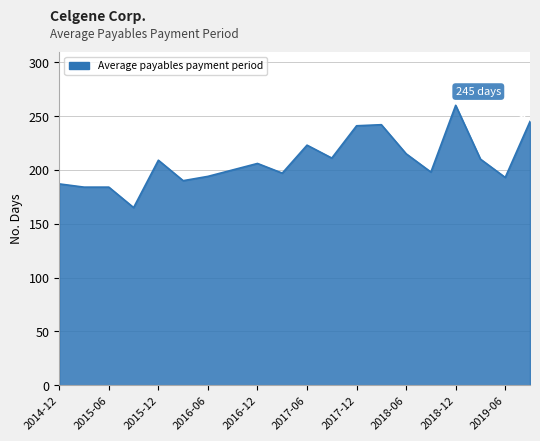

What is the difference between the maximum and minimum values?

95